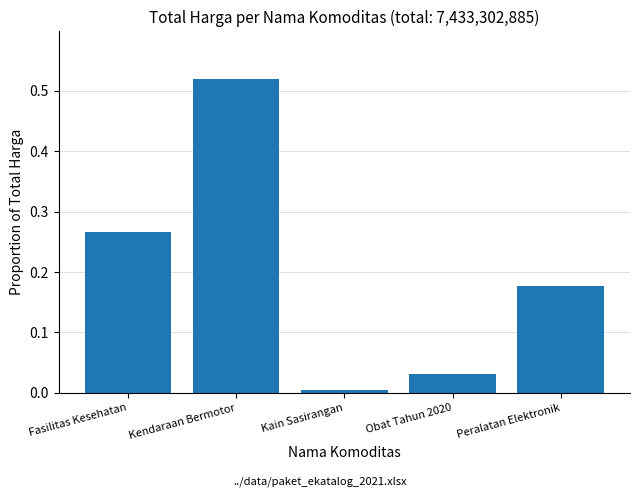

What is the sum of all values?

1.0